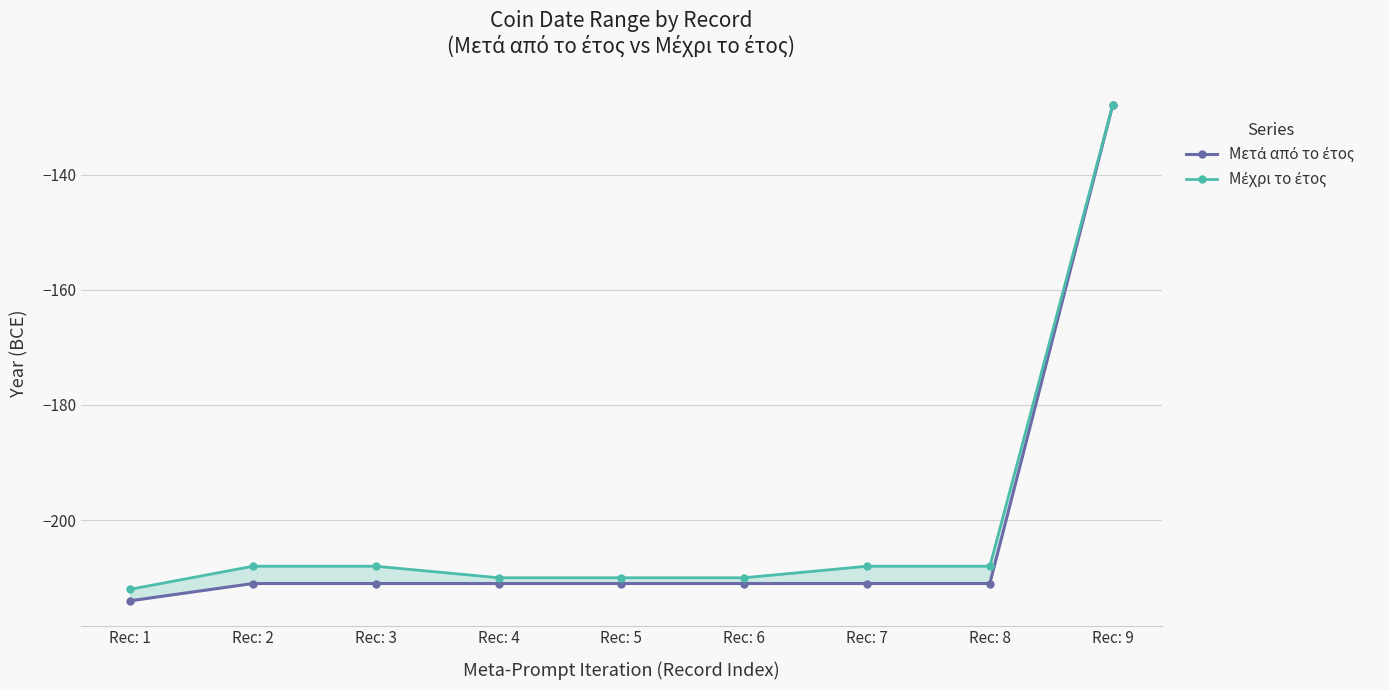

What is the sum of all Μέχρι το έτος values?

-1802